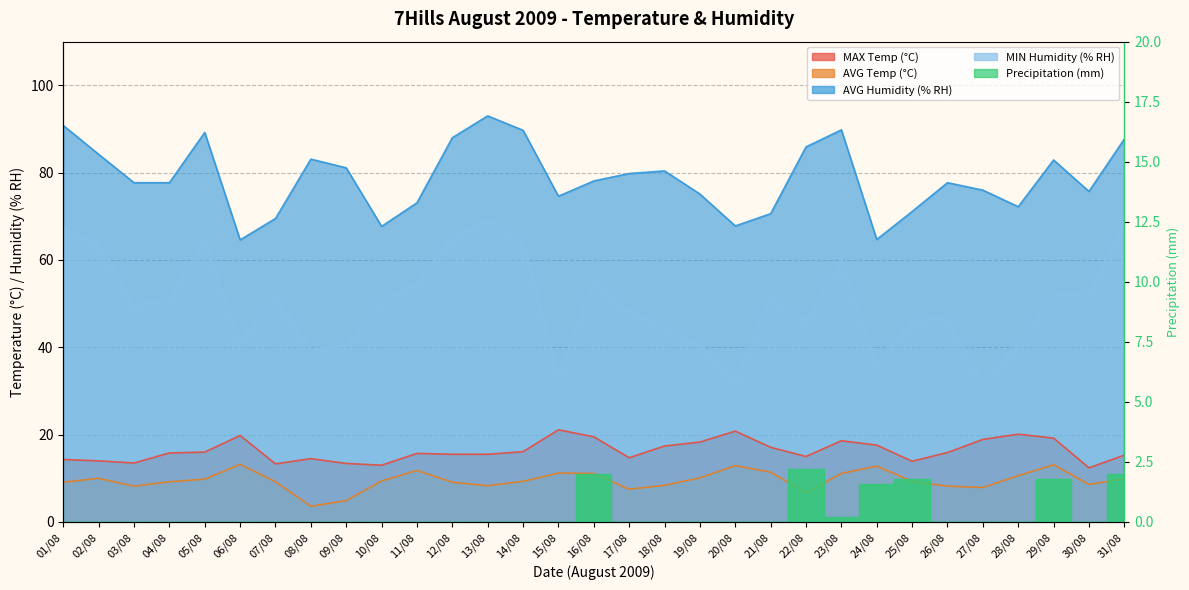

What is the sum of all AVG Humidity (% RH) values?

2439.5